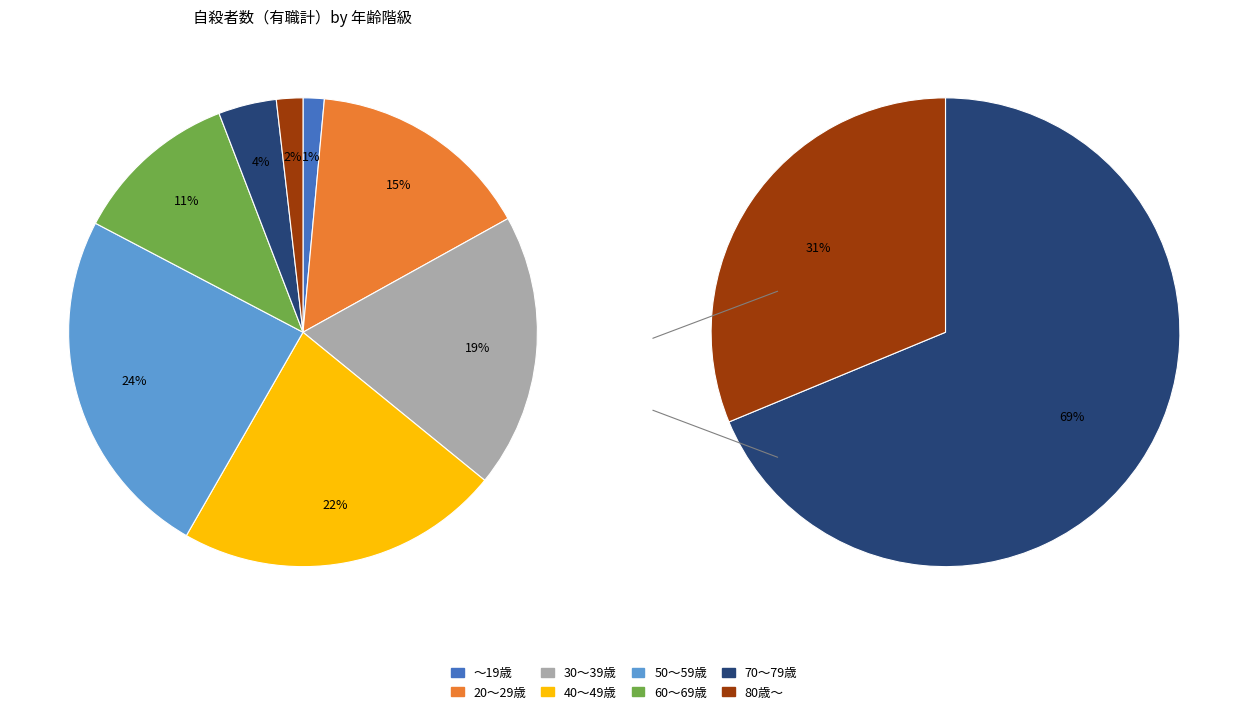

To the nearest percent, what is the average slice percentage?

12%